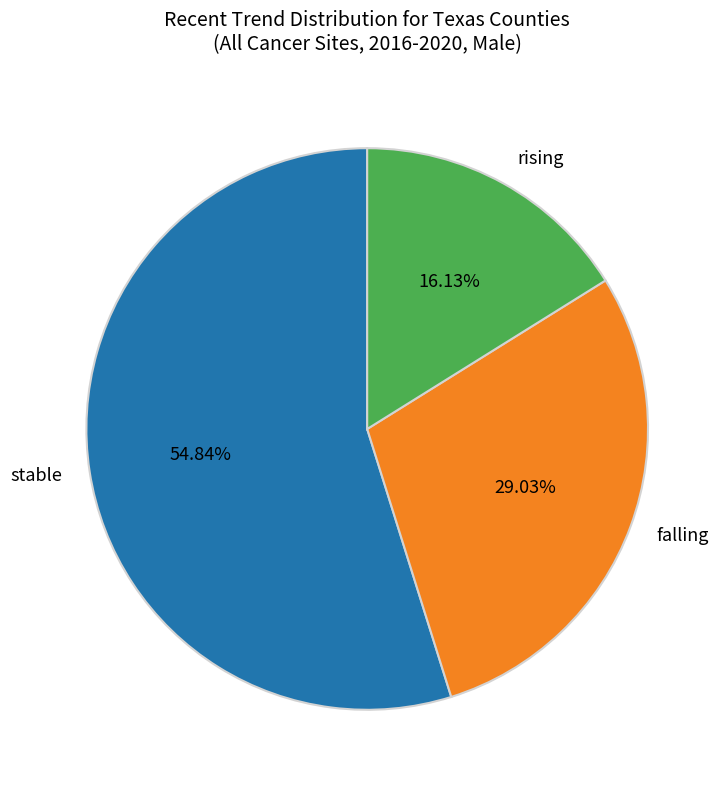

What is the total percentage of stable and rising?

71.0%